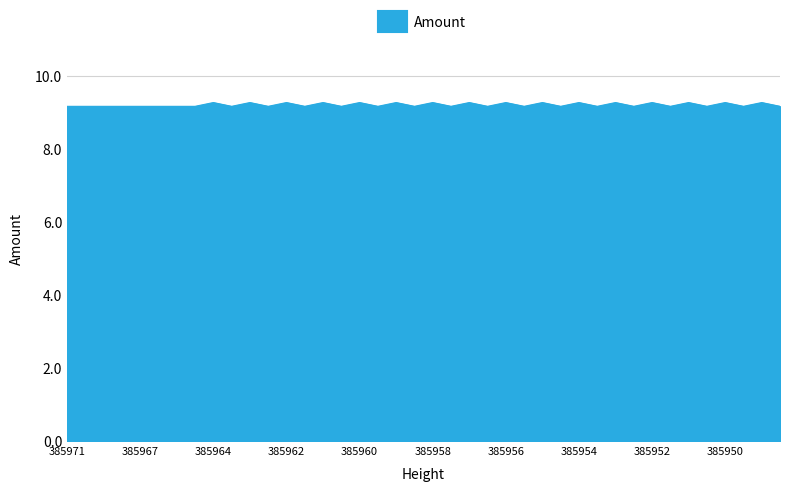

What is the smallest value displayed?

9.2